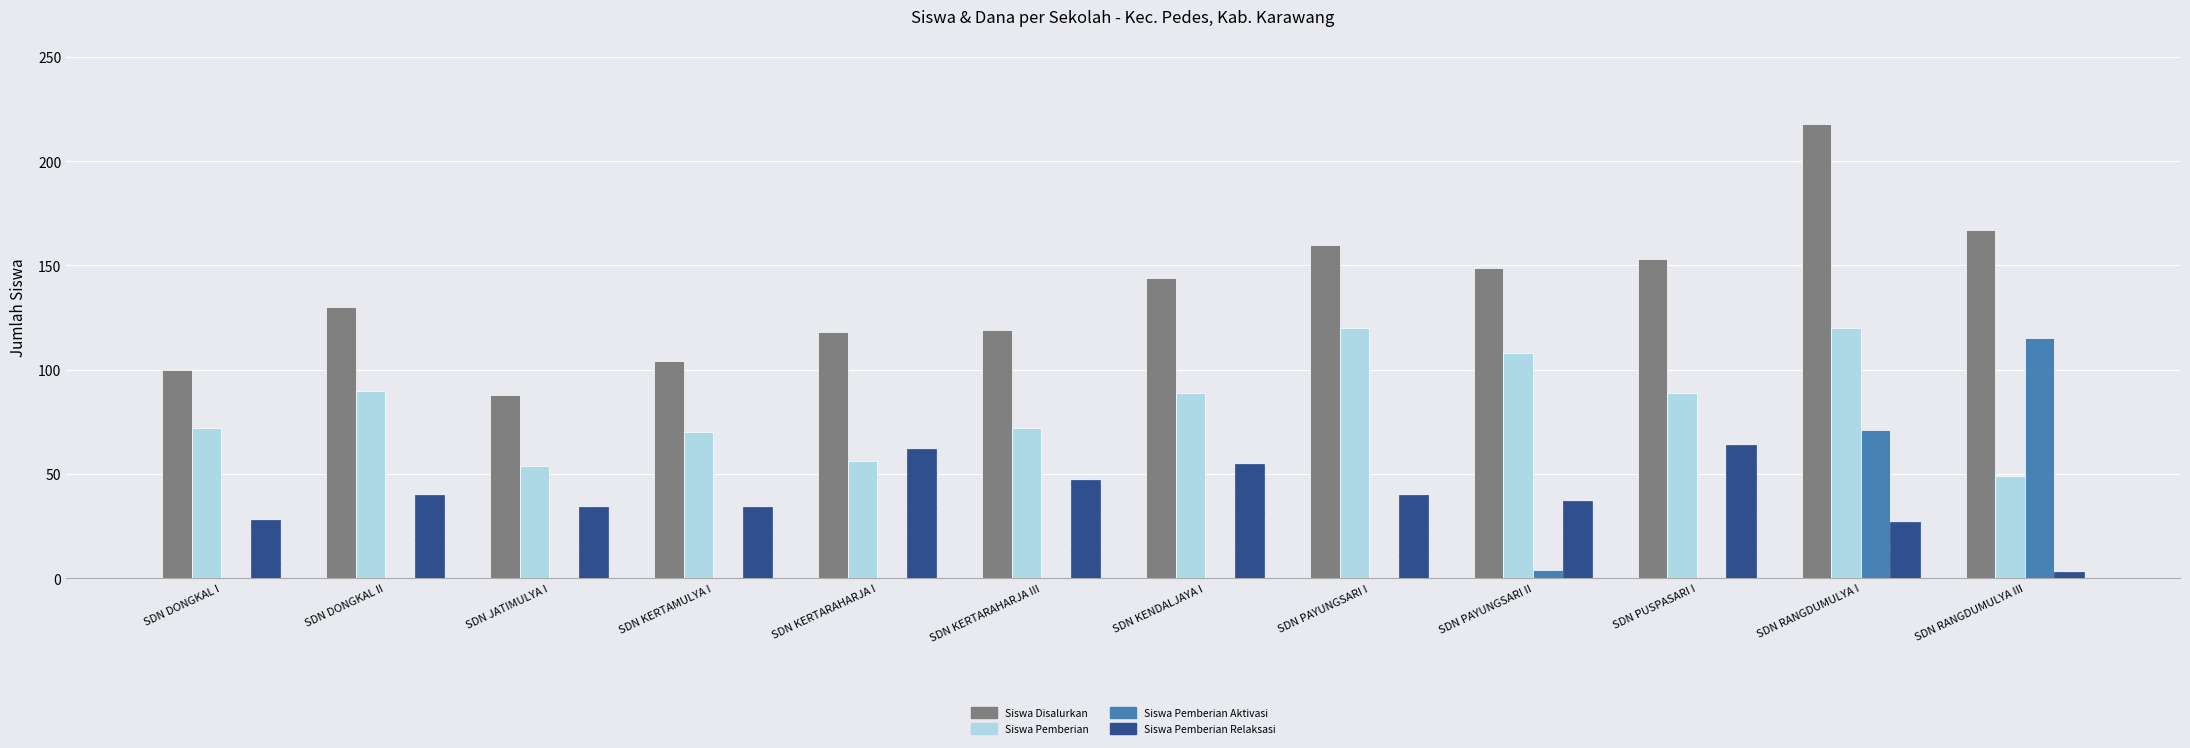

Read the Siswa Pemberian Relaksasi value at SDN KERTAMULYA I.

34